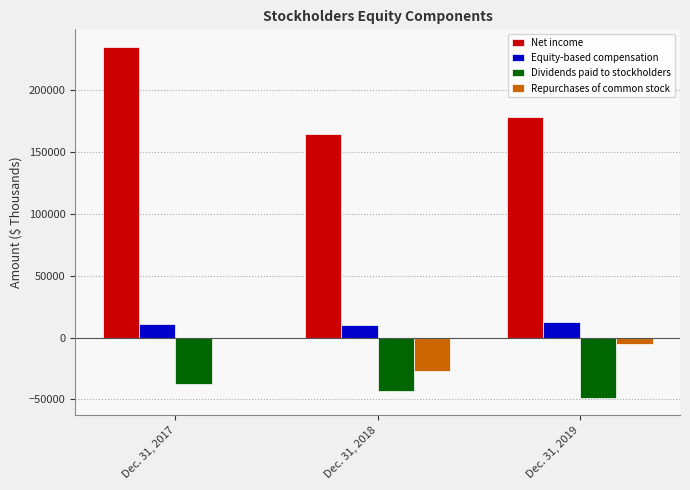

True or false: Repurchases of common stock has a value of -26582 at Dec. 31, 2018.

True